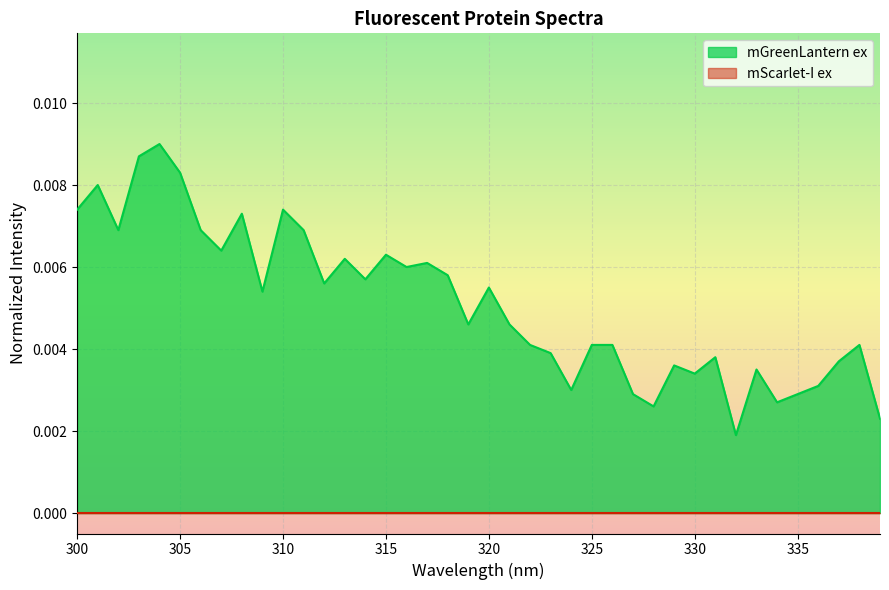

Which series has the largest range (max minus min)?

mGreenLantern ex